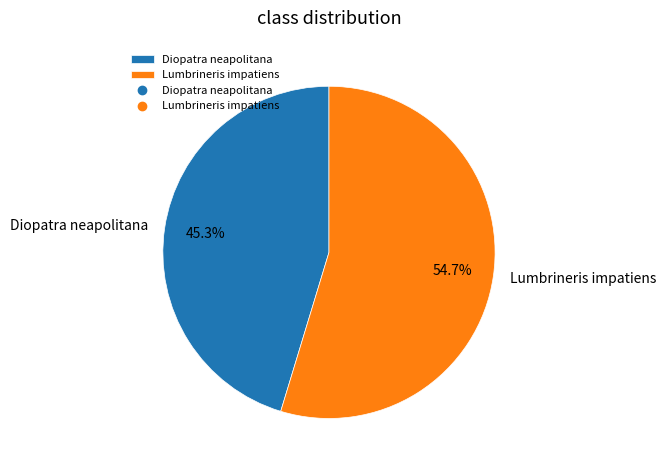

Which category accounts for the majority?

Lumbrineris impatiens